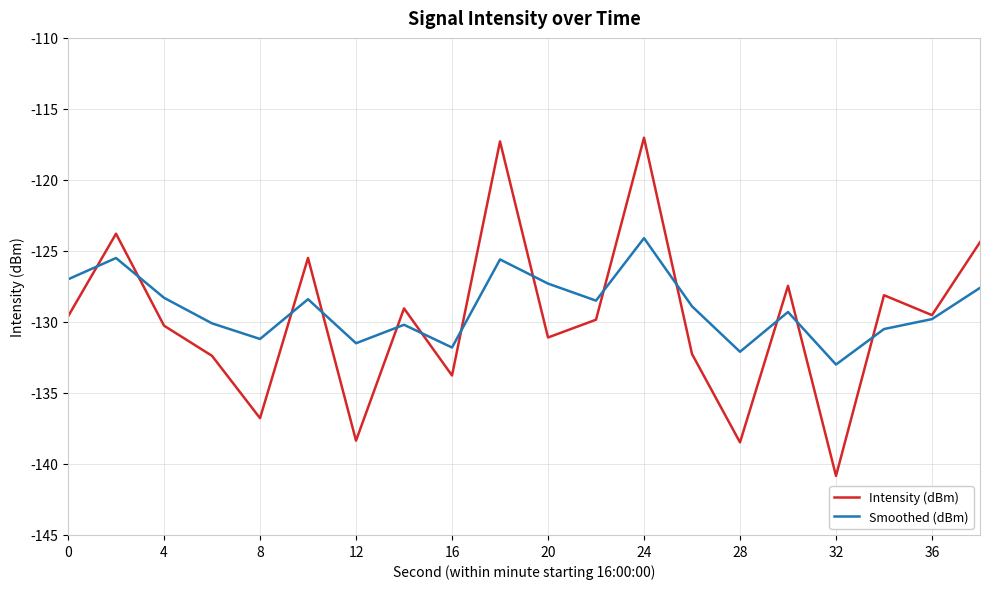

Which series has the largest range (max minus min)?

Intensity (dBm)